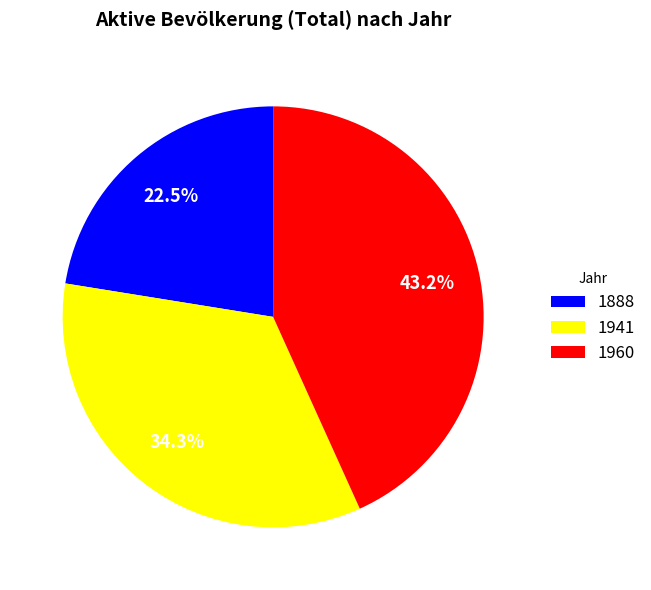

Which category has the biggest portion of the pie?

1960